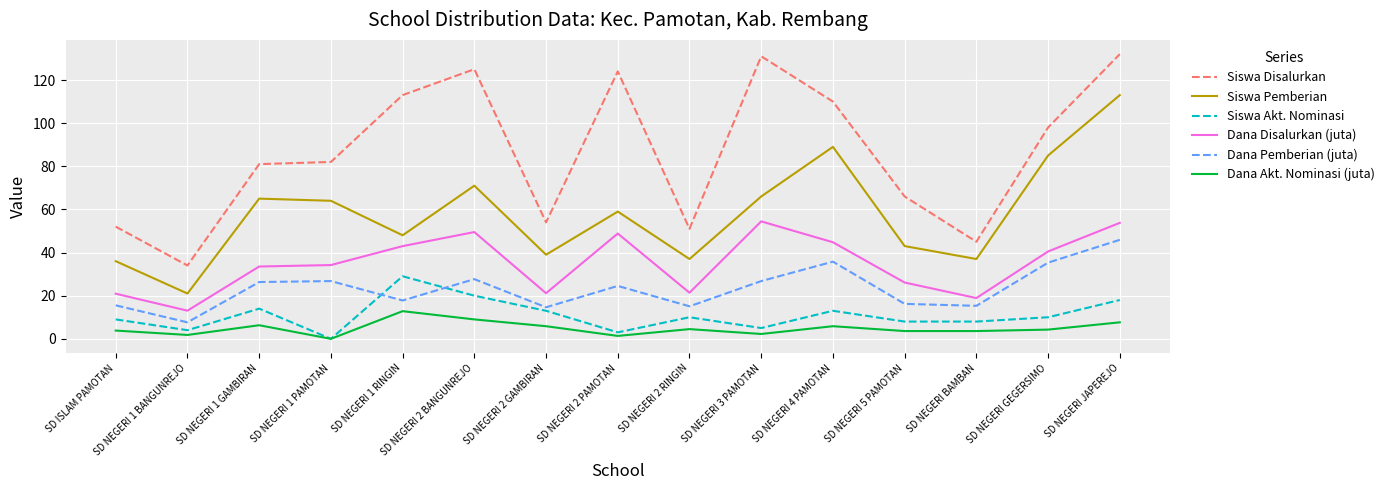

At which category is the sum across all series the highest?

SD NEGERI JAPEREJO